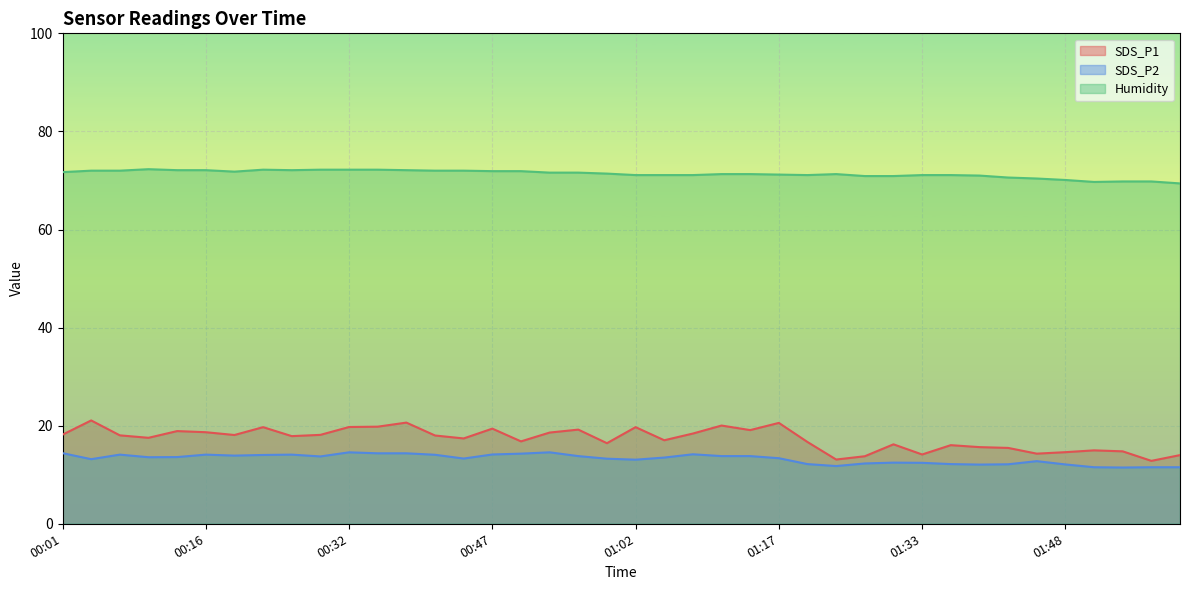

Where does the SDS_P2 series first go above 13?

00:01